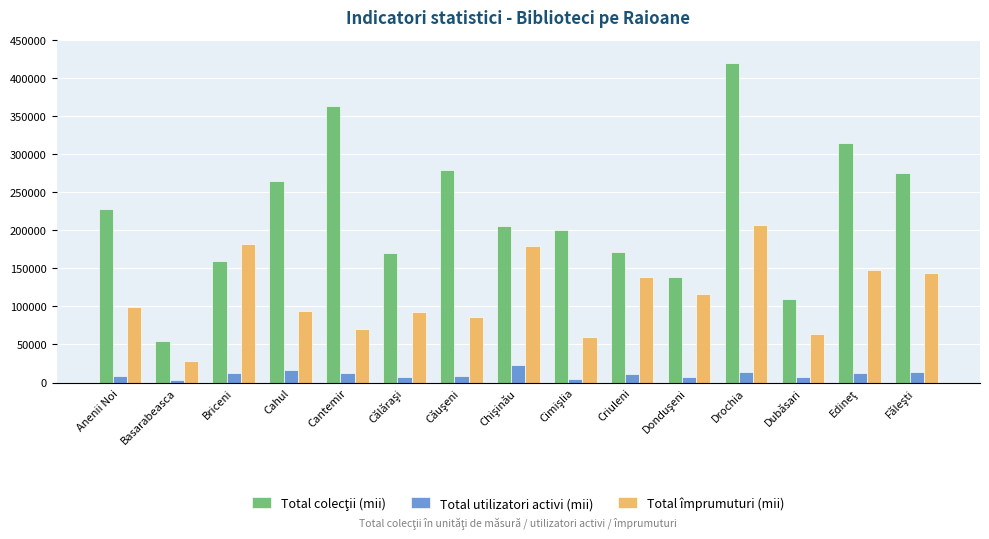

The Total utilizatori activi (mii) series shows 11089 at Criuleni. True or false?

True